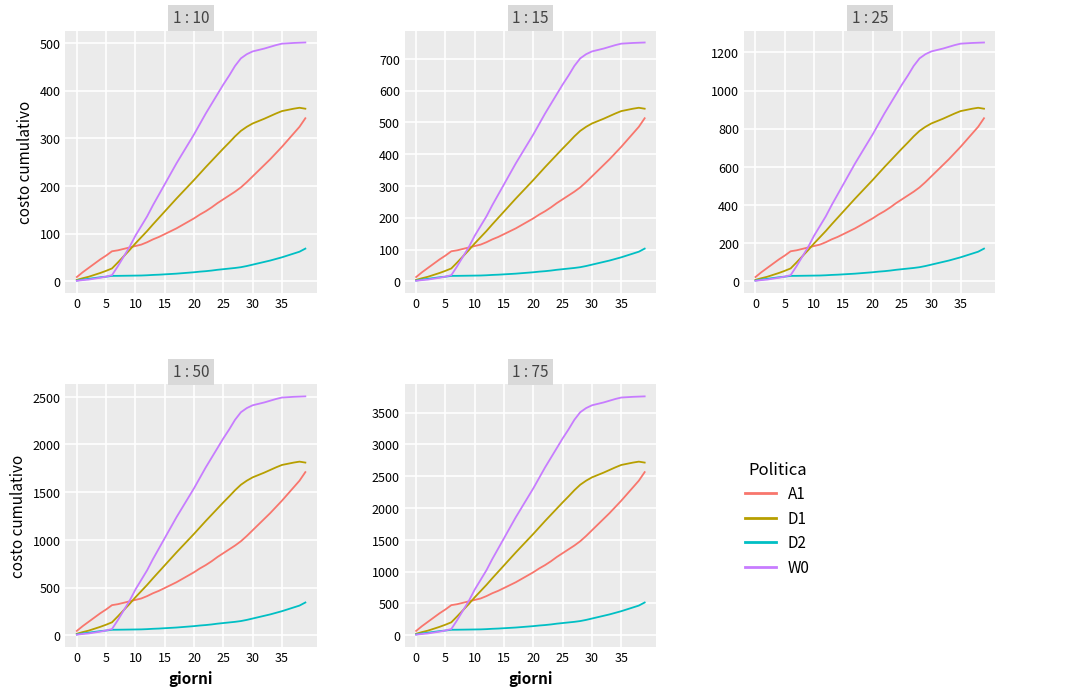

Is the value of D2 at 35 greater than the value of A1 at 18?

No